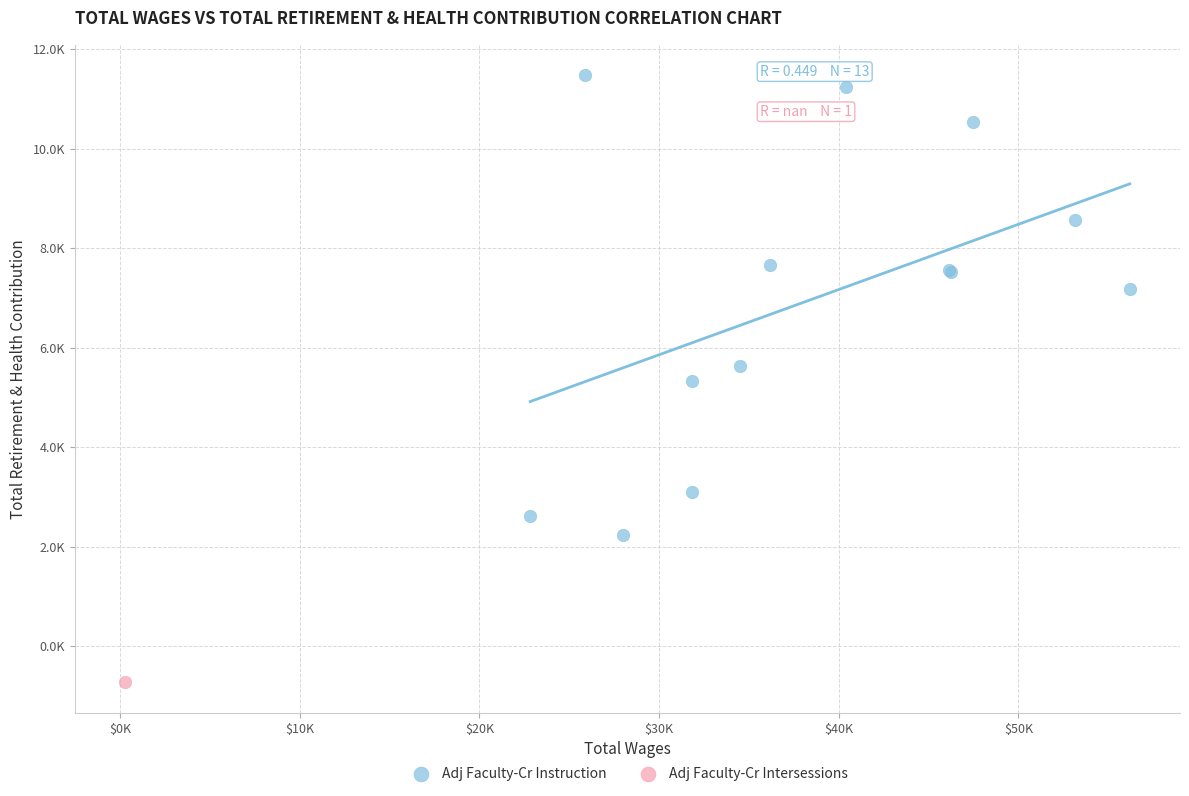

What are all the series names shown in the legend?

Adj Faculty-Cr Instruction, Adj Faculty-Cr Intersessions